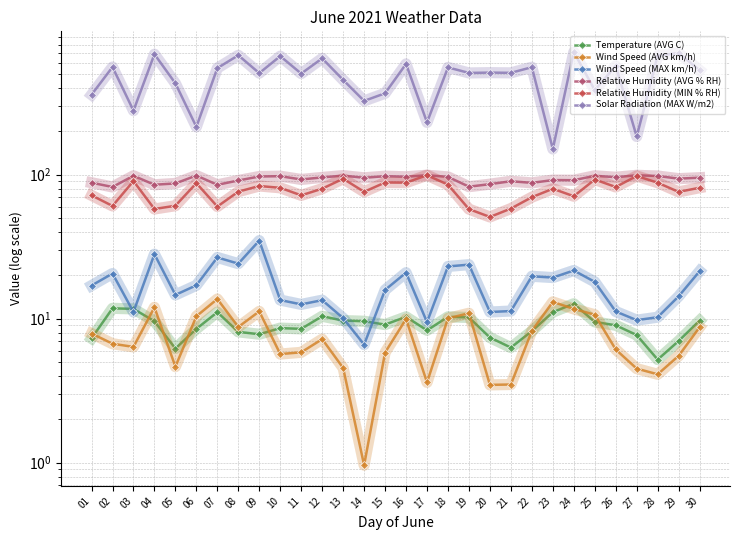

Reading left to right, what are all the values shown in this chart?

Temperature (AVG C): 01=7.3	02=11.8	03=11.7	04=9.6	05=6.2	06=8.5	07=11.1	08=8.1	09=7.8	10=8.6	11=8.5	12=10.4	13=9.7	14=9.6	15=9.1	16=10.3	17=8.3	18=10.3	19=10.2	20=7.4	21=6.3	22=8.2	23=11.1	24=12.7	25=9.5	26=9.0	27=7.7	28=5.2	29=7.0	30=9.7
Wind Speed (AVG km/h): 01=7.9	02=6.7	03=6.4	04=12.0	05=4.6	06=10.4	07=13.7	08=8.8	09=11.2	10=5.7	11=5.8	12=7.2	13=4.5	14=1.0	15=5.8	16=9.9	17=3.6	18=10.1	19=10.9	20=3.5	21=3.5	22=8.2	23=13.1	24=11.7	25=10.7	26=6.1	27=4.5	28=4.1	29=5.5	30=8.7
Wind Speed (MAX km/h): 01=17.0	02=20.6	03=11.1	04=28.1	05=14.6	06=17.1	07=26.6	08=24.1	09=34.9	10=13.5	11=12.6	12=13.4	13=10.1	14=6.6	15=15.8	16=20.9	17=9.5	18=23.1	19=23.7	20=11.1	21=11.3	22=19.7	23=19.3	24=21.6	25=18.0	26=11.2	27=9.8	28=10.2	29=14.3	30=21.4
Relative Humidity (AVG % RH): 01=88.0	02=82.2	03=98.3	04=85.2	05=87.0	06=98.7	07=85.1	08=91.2	09=97.2	10=97.7	11=92.7	12=95.8	13=98.6	14=95.2	15=97.7	16=96.8	17=99.2	18=96.6	19=82.6	20=86.0	21=90.1	22=87.8	23=91.8	24=91.6	25=98.3	26=96.1	27=99.1	28=98.0	29=93.9	30=95.4
Relative Humidity (MIN % RH): 01=71.9	02=60.7	03=90.4	04=57.8	05=60.9	06=87.4	07=60.1	08=76.3	09=83.5	10=81.1	11=71.9	12=80.0	13=93.8	14=76.1	15=88.3	16=88.1	17=99.2	18=85.3	19=57.7	20=50.9	21=58.2	22=69.8	23=79.9	24=70.9	25=92.6	26=82.2	27=98.0	28=88.0	29=76.0	30=81.2
Solar Radiation (MAX W/m2): 01=359.6	02=559.8	03=278.5	04=687.5	05=431.0	06=214.9	07=550.2	08=675.5	09=507.7	10=666.1	11=504.1	12=643.0	13=455.6	14=325.6	15=367.9	16=588.4	17=230.9	18=556.3	19=509.4	20=512.0	21=510.2	22=558.2	23=150.9	24=712.0	25=387.0	26=570.8	27=184.3	28=670.8	29=700.7	30=531.2